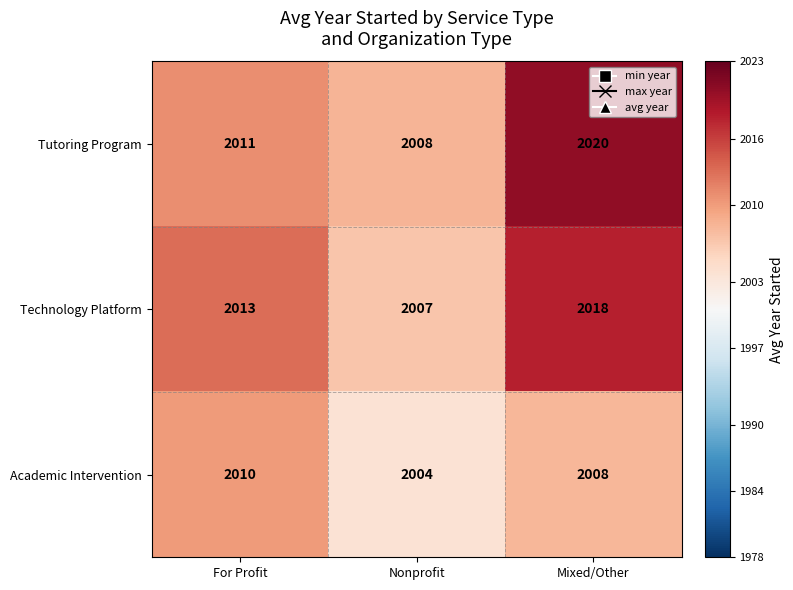

Rank the series by their maximum value, from highest to lowest.

Tutoring Program, Technology Platform, Academic Intervention